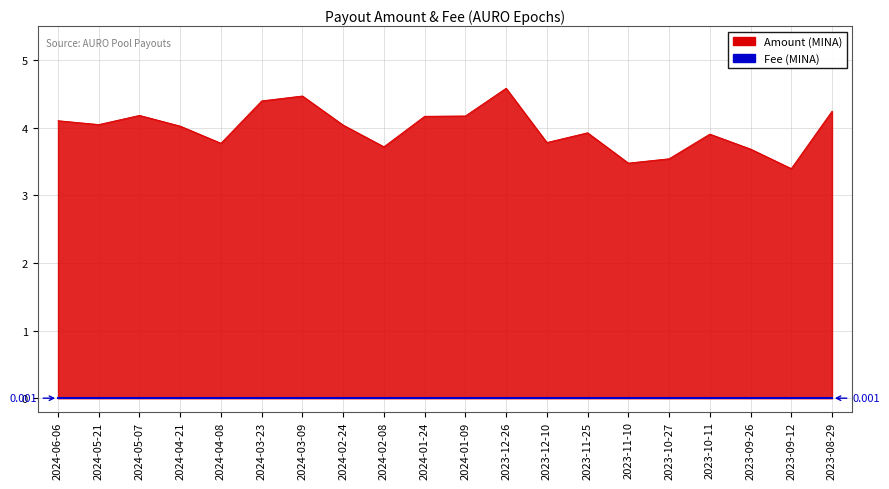

How many lines are shown in the chart?

2